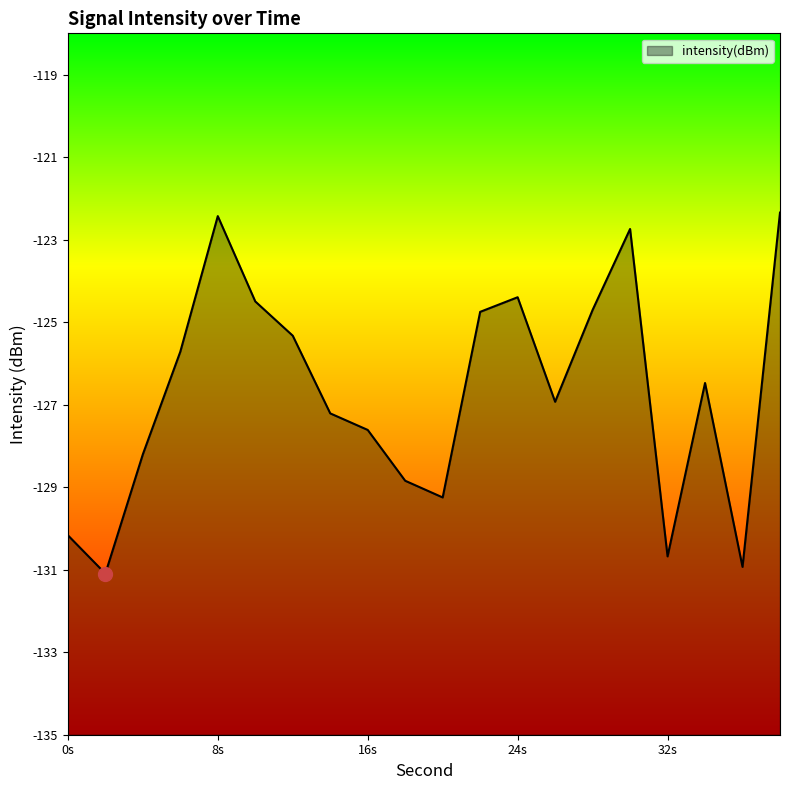

What is the minimum value shown in the chart?

-131.1